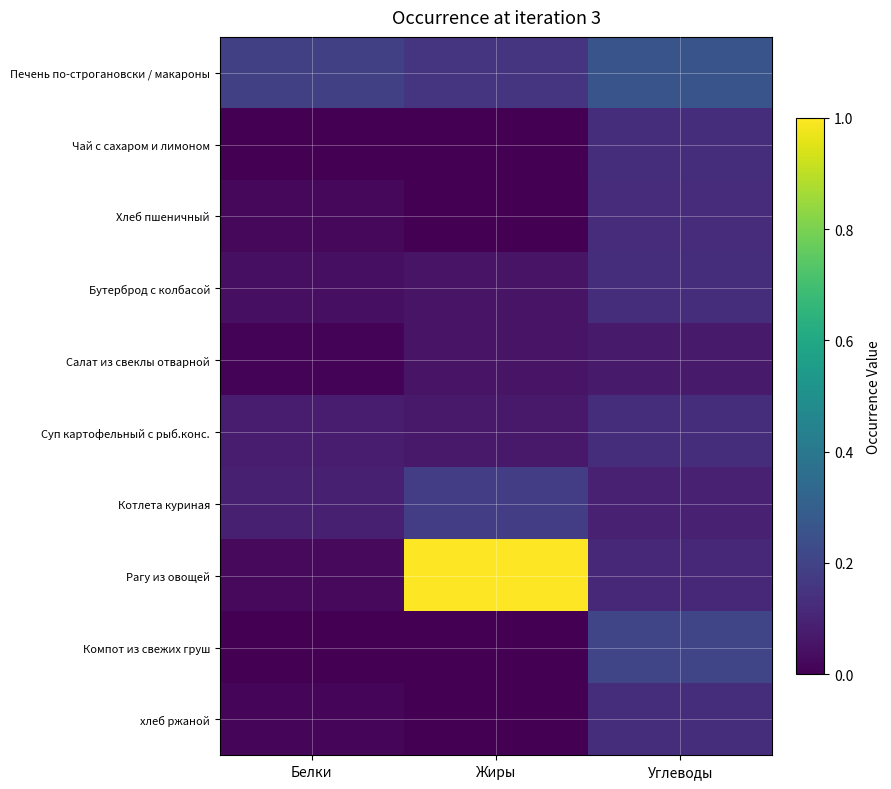

What is the maximum value shown in the chart?

1.0